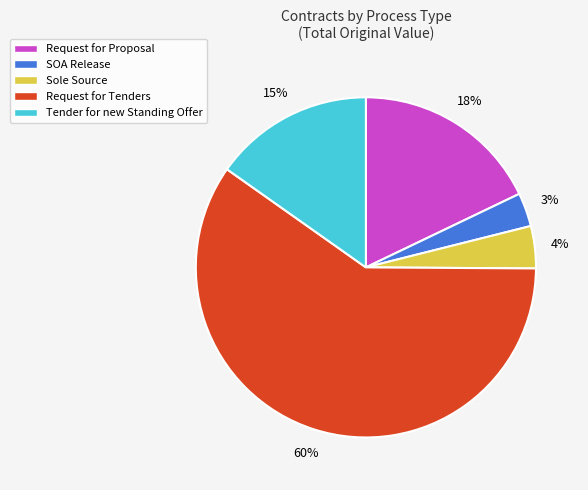

To the nearest percent, what is the average slice percentage?

20%